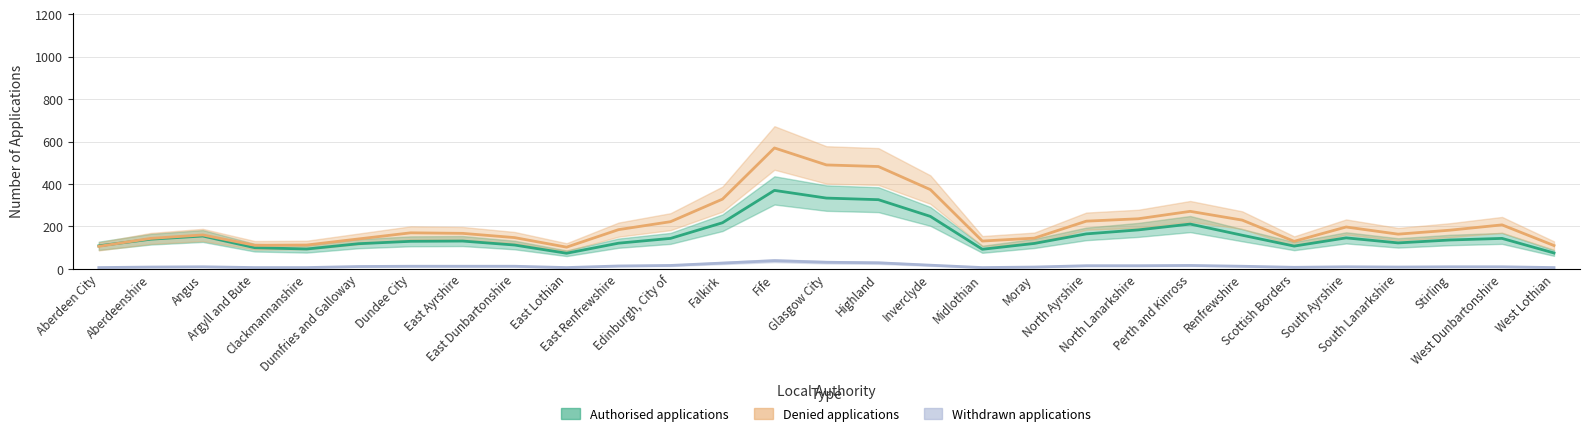

Reading left to right, what are all the values shown in this chart?

Authorised applications: 108.8	140.0	155.0	100.0	93.8	118.8	130.0	131.2	112.5	73.8	121.2	143.8	217.5	370.0	333.8	326.2	247.5	92.5	120.0	165.0	183.8	211.2	158.8	107.5	146.2	122.5	136.2	143.8	75.0
Denied applications: 106.2	143.8	160.0	111.2	112.5	141.2	170.0	167.5	147.5	102.5	185.0	222.5	328.8	570.0	490.0	482.5	373.8	131.2	145.0	225.0	236.2	271.2	230.0	130.0	197.5	163.8	182.5	207.5	110.0
Withdrawn applications: 6.2	8.8	10.0	6.2	6.2	11.2	12.5	12.5	12.5	6.2	13.8	16.2	27.5	38.8	31.2	28.8	17.5	6.2	8.8	15.0	15.0	16.2	12.5	7.5	10.0	8.8	10.0	10.0	6.2